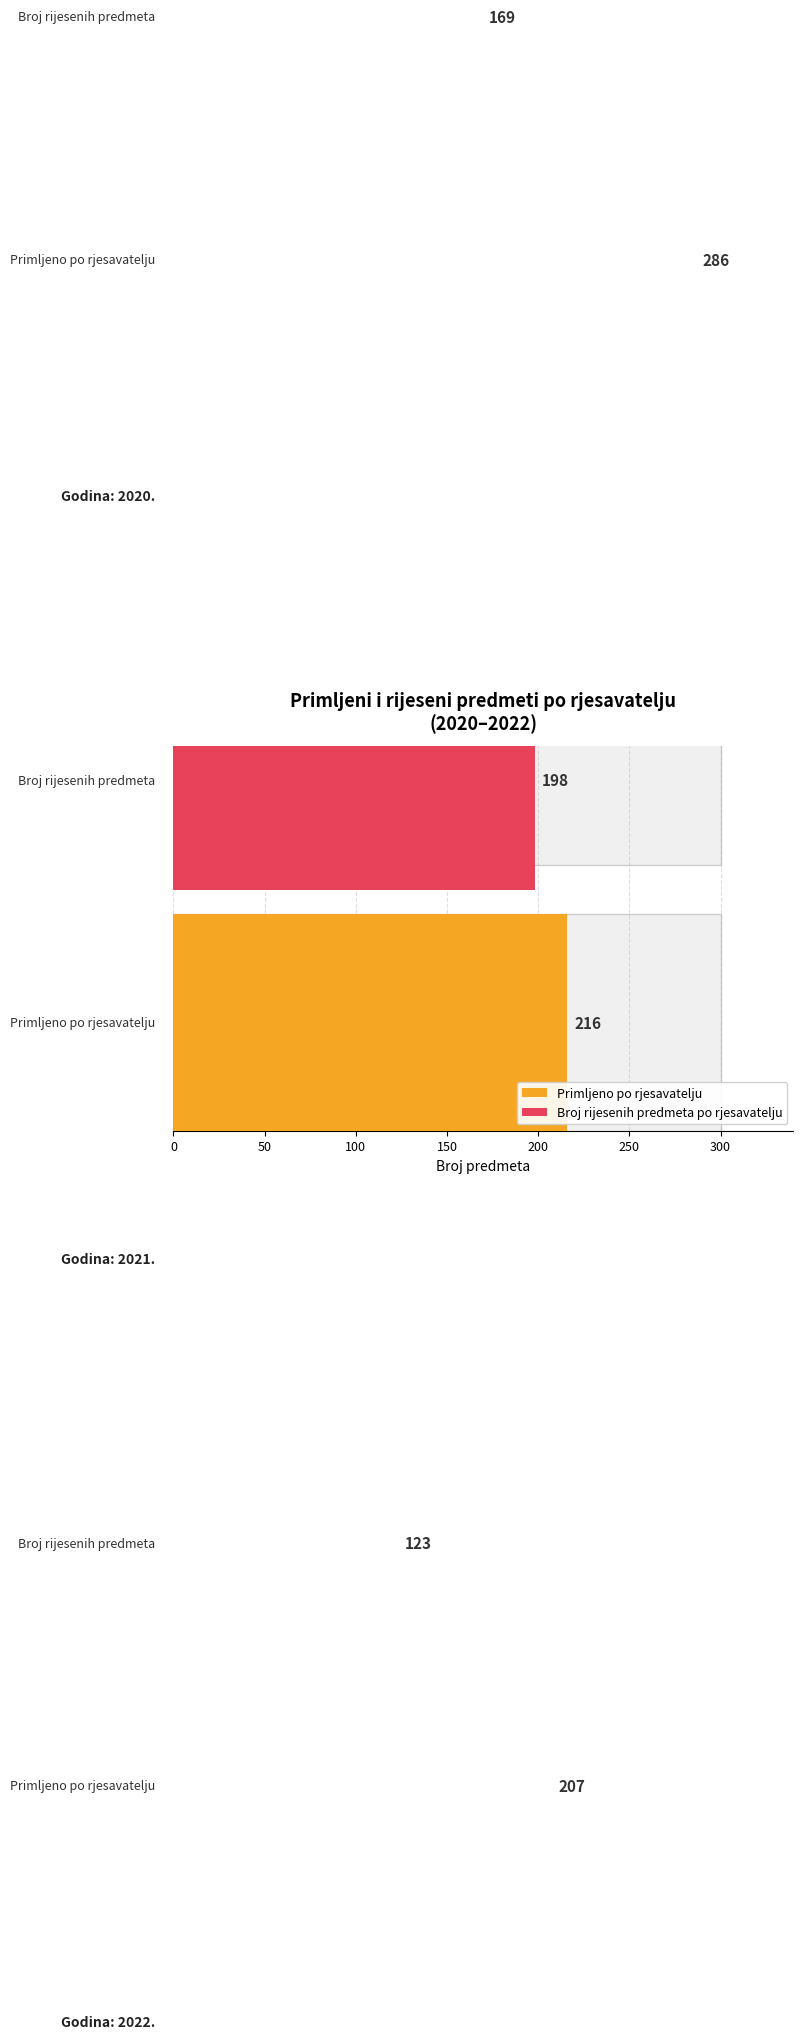

How many data points in Primljeno po rjesavatelju are less than 216?

1